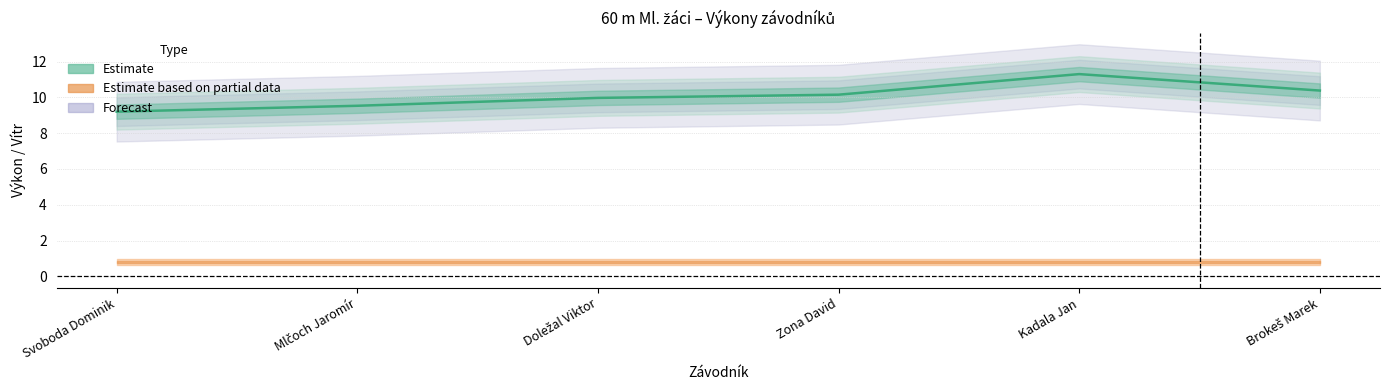

At which category does the chart reach its peak across all series?

Kadala Jan